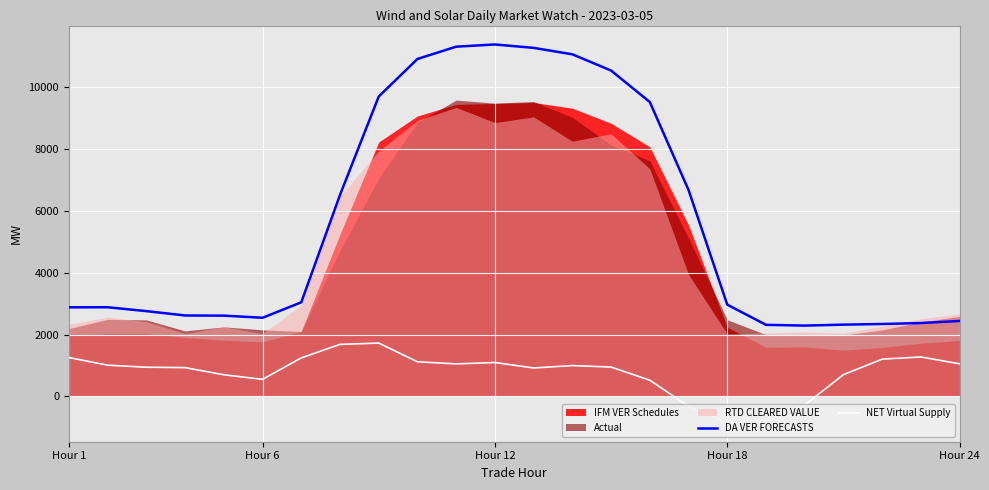

How many categories are shown in the chart?

24